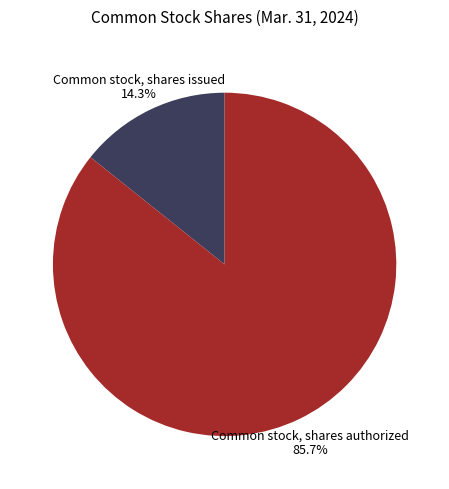

Which has a higher value, Common stock, shares issued or Common stock, shares authorized?

Common stock, shares authorized